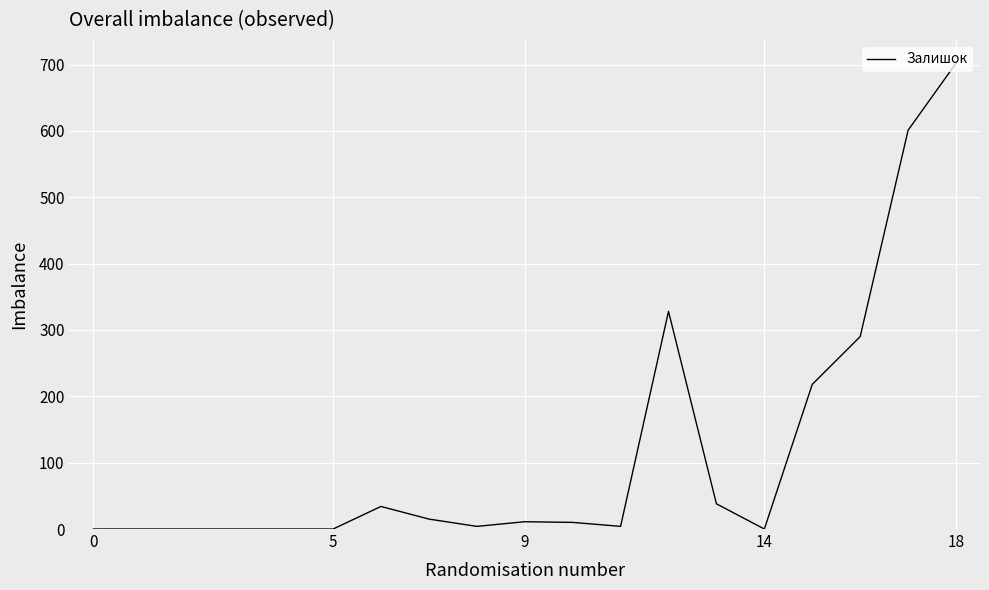

How many values are below 10?

9